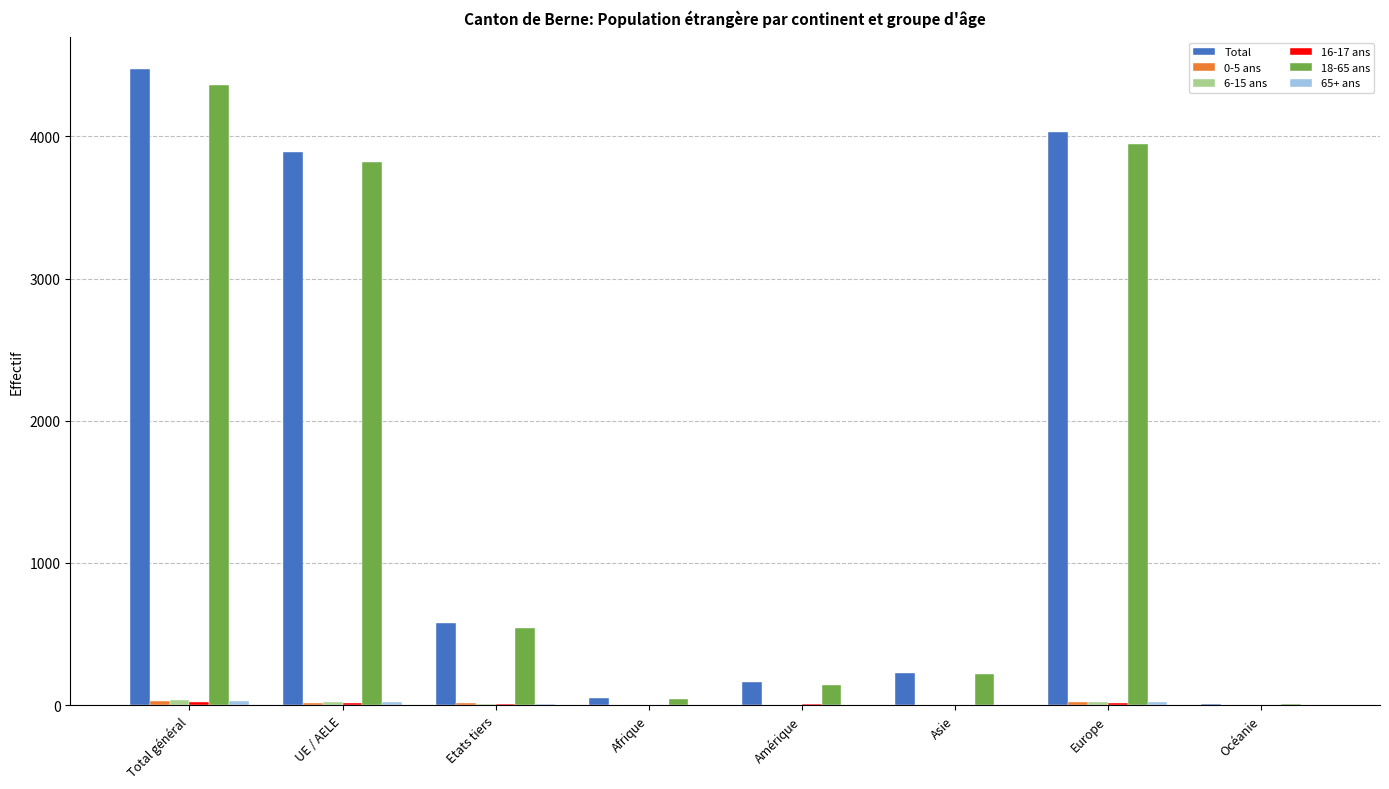

True or false: Total has a value of 8031 at Total général.

False